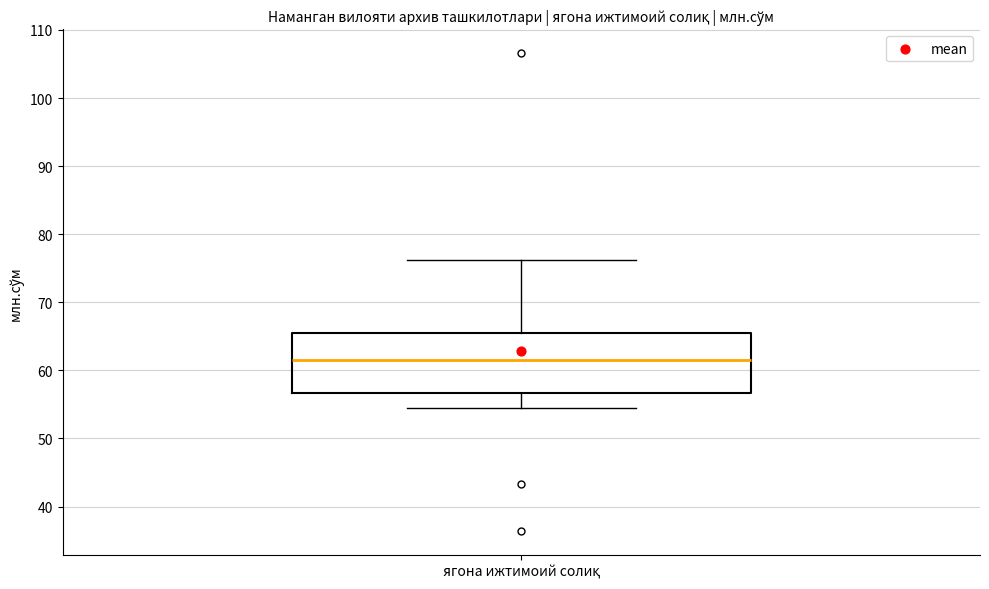

Where is the lower edge of the box for ягона ижтимоий солиқ on the y-axis? The values are not printed on the chart, so give them approximately, as read against the axis.

57